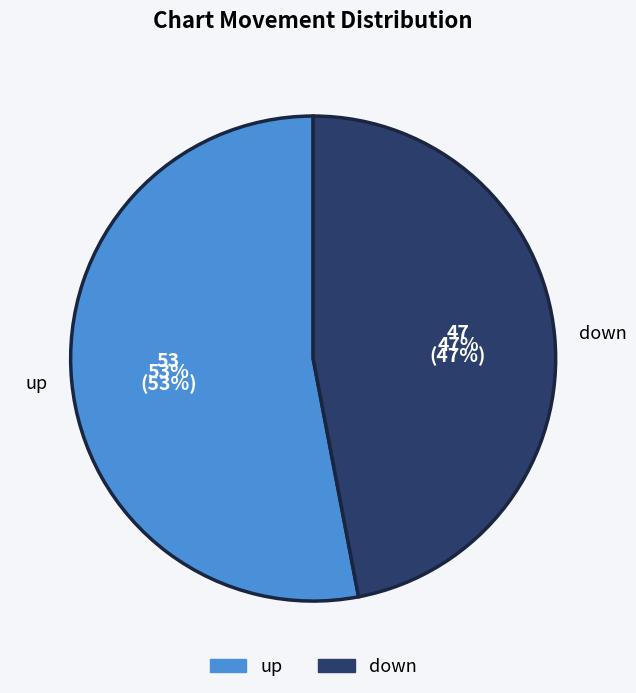

What percentage is the down slice, to the nearest percent?

47%